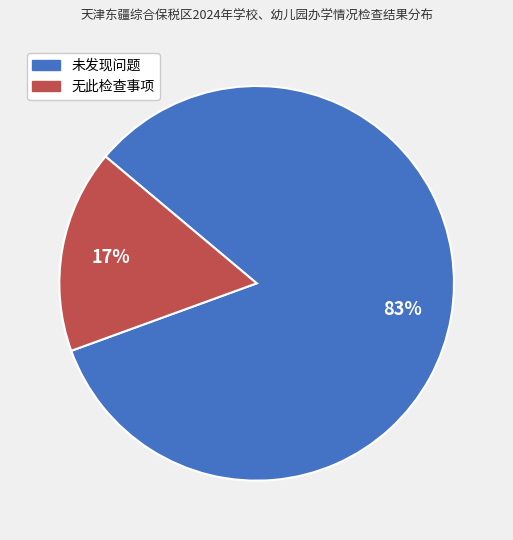

Does any single category account for the majority?

Yes